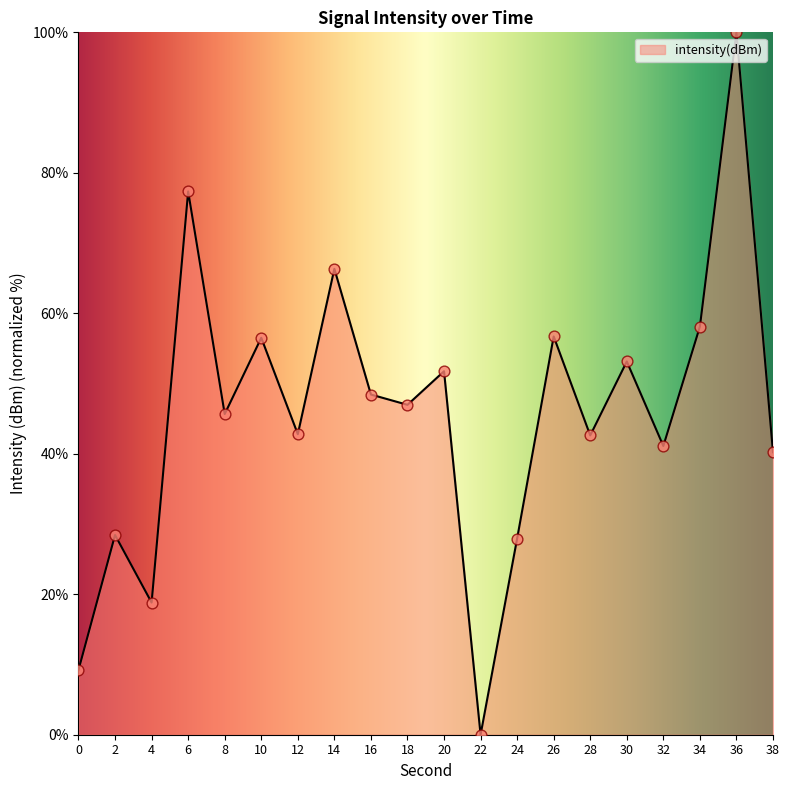

What is the change in value from 0 to 20?

+42.5